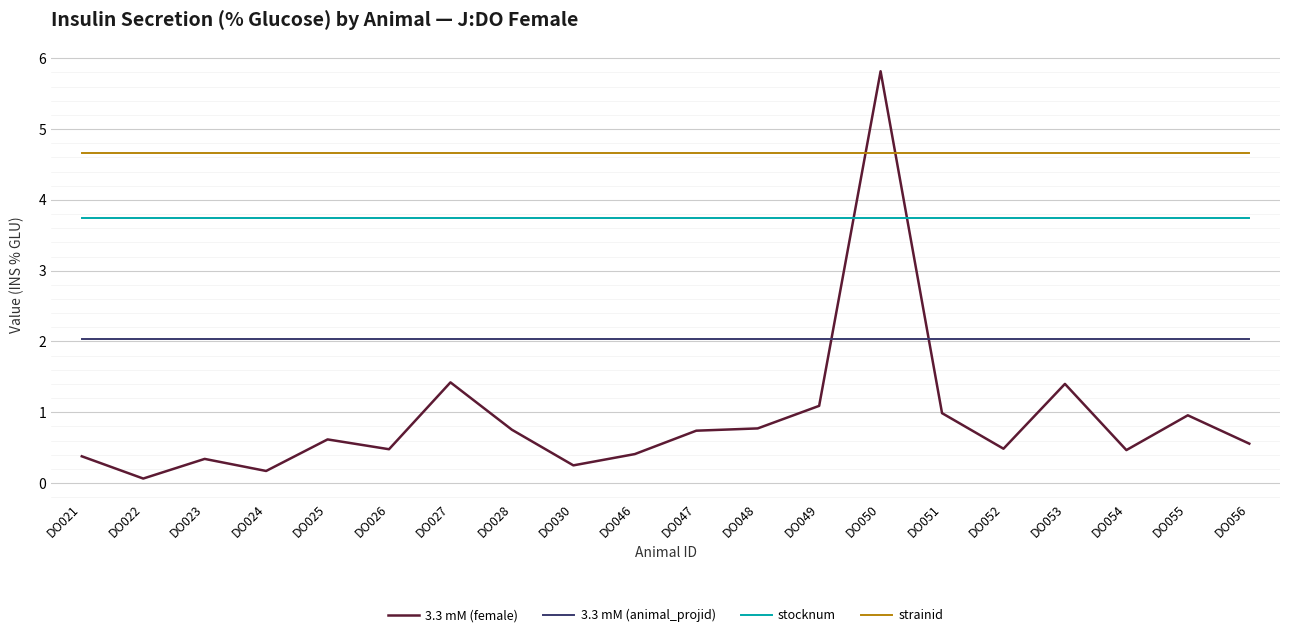

True or false: stocknum has a value of 5.4 at DO052.

False